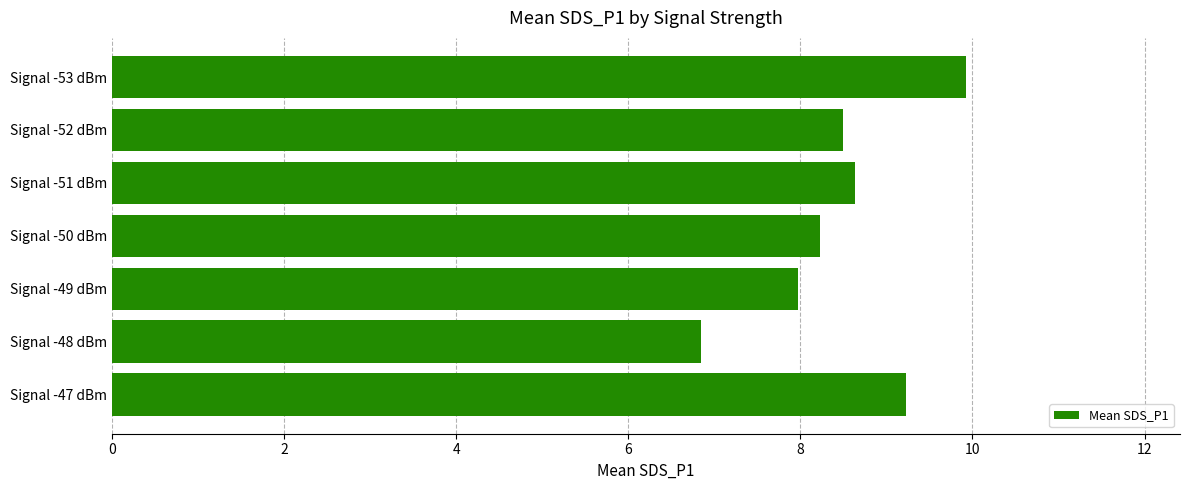

Which category has the lowest value across all series?

Signal -48 dBm